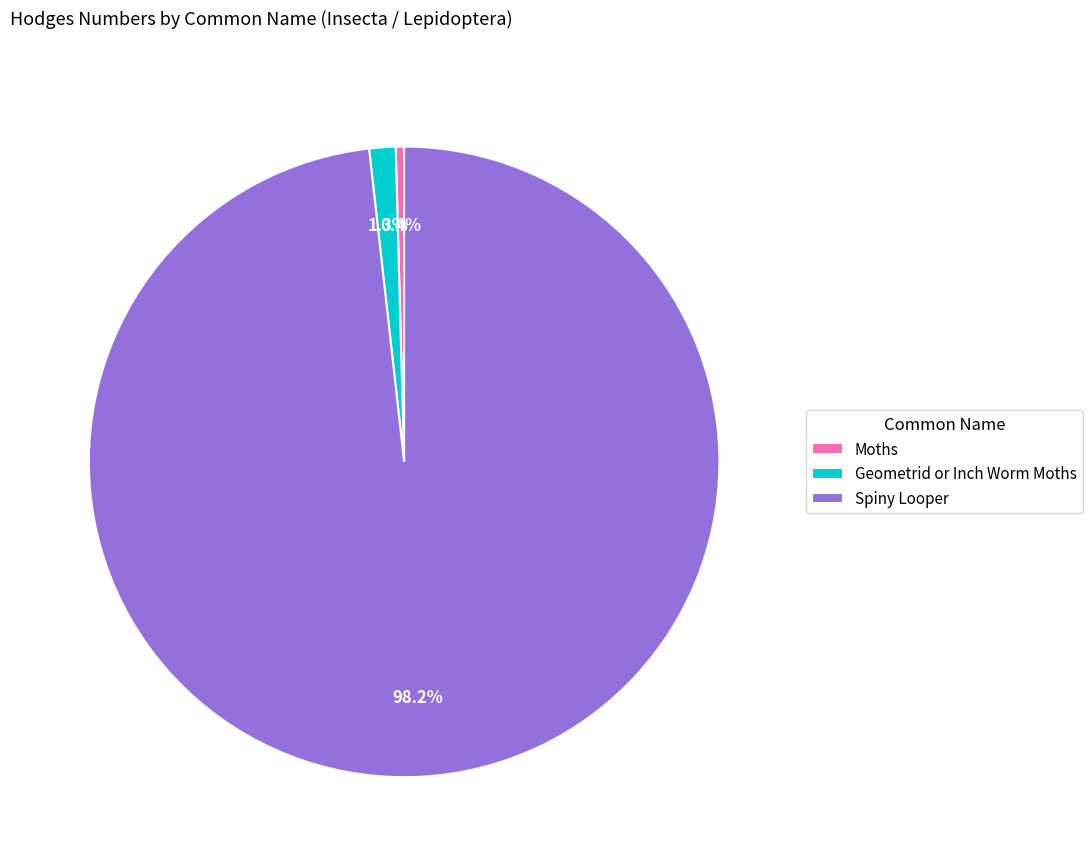

Rank the categories by value from highest to lowest.

Spiny Looper, Geometrid or Inch Worm Moths, Moths